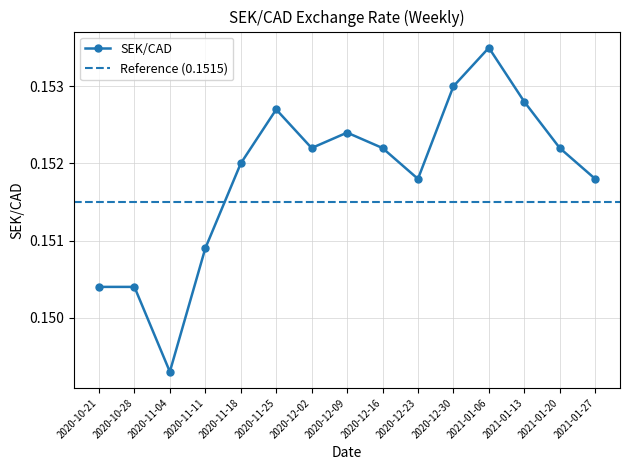

Rank the categories by value from lowest to highest.

2020-11-04, 2020-10-21, 2020-10-28, 2020-11-11, 2020-12-23, 2021-01-27, 2020-11-18, 2020-12-02, 2020-12-16, 2021-01-20, 2020-12-09, 2020-11-25, 2021-01-13, 2020-12-30, 2021-01-06